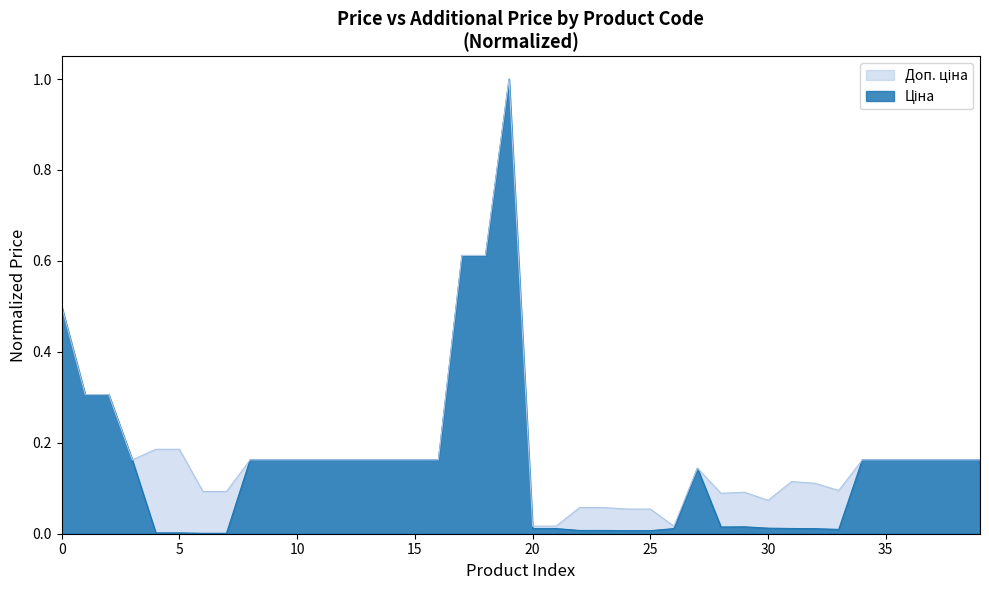

Rank the series by their average value, from highest to lowest.

Доп. ціна, Ціна